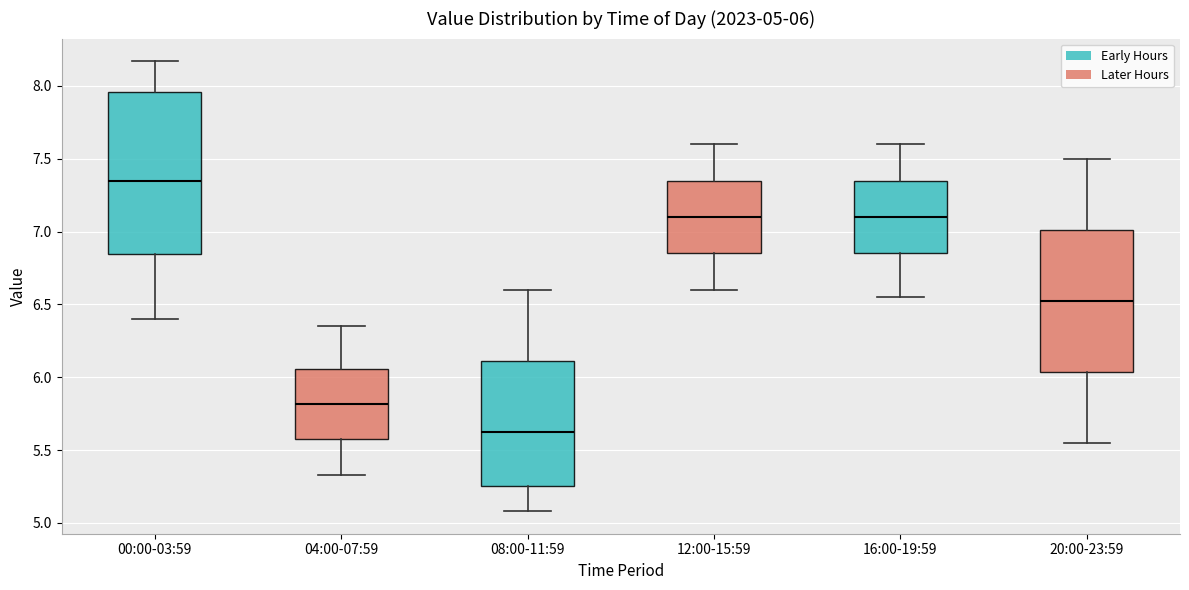

Which box is the tallest, from its lower edge to its upper edge?

00:00-03:59